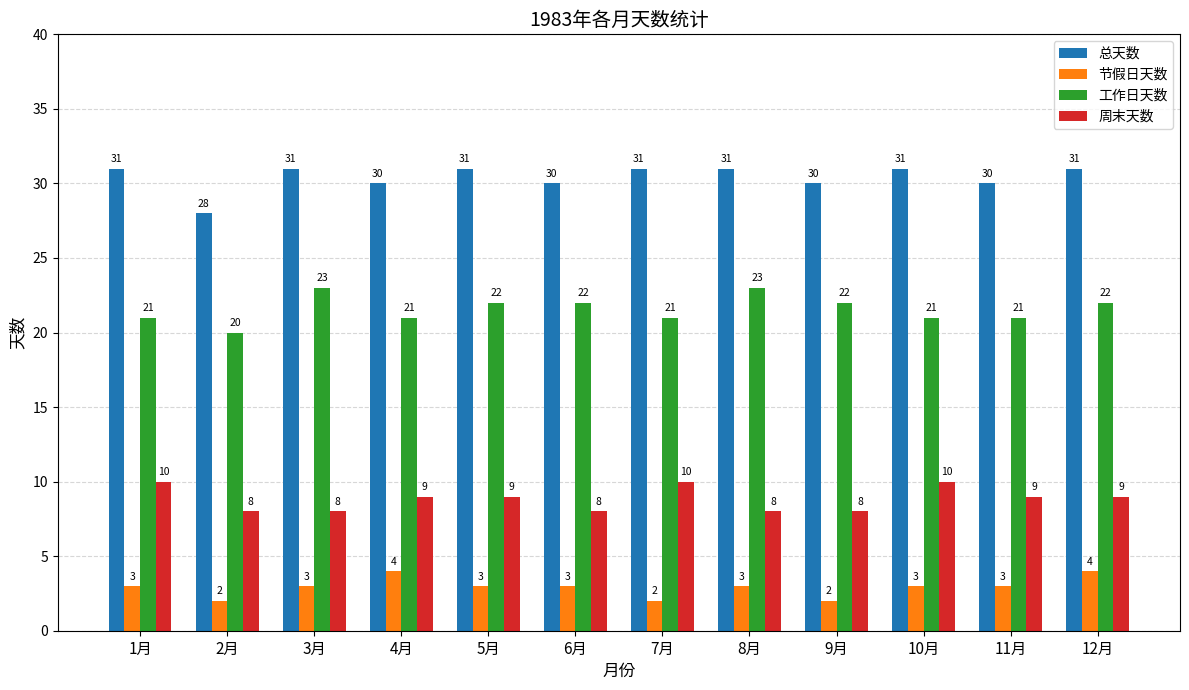

What is the difference between the maximum and second lowest values in the 周末天数 series?

2